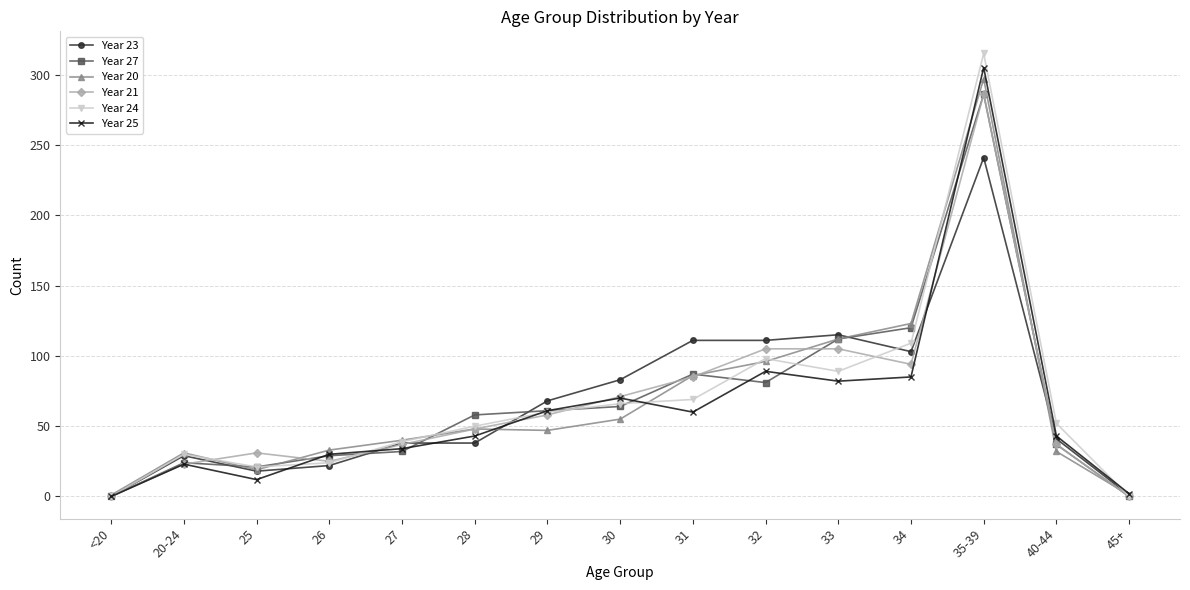

What is the greatest value displayed?

315